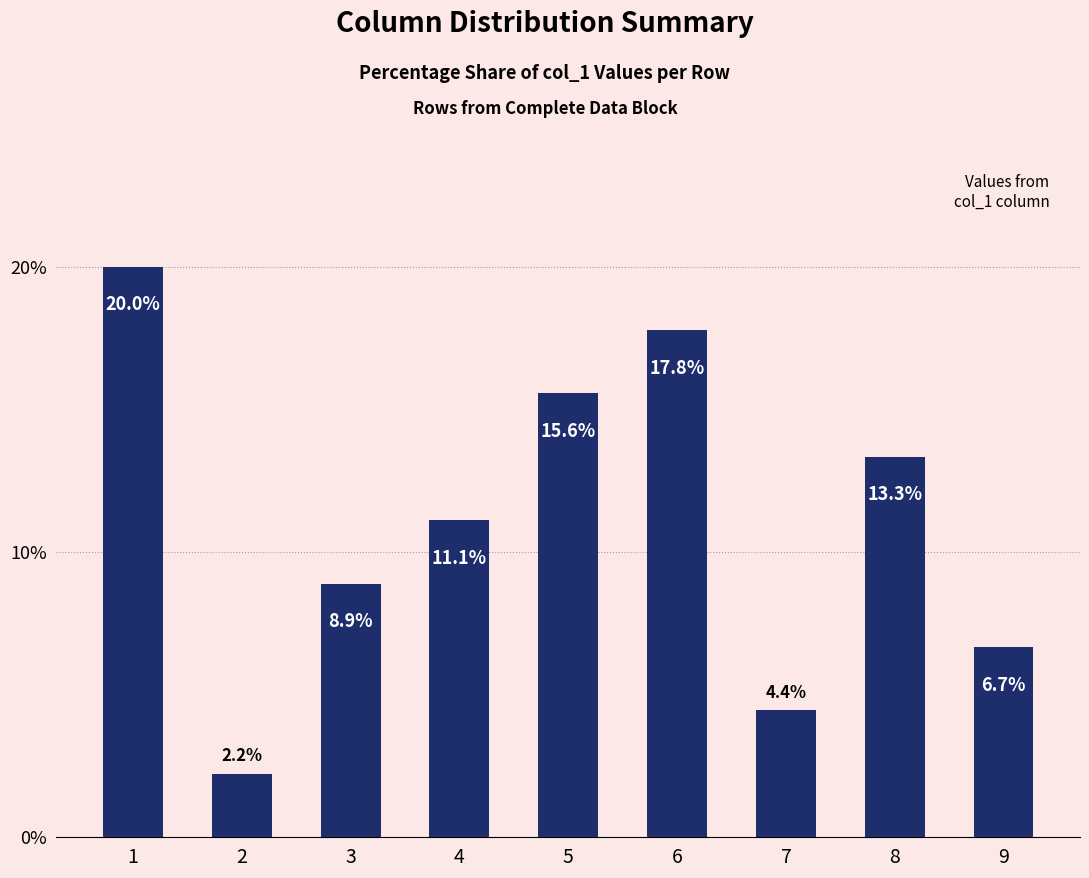

Reading left to right, transcribe all the data shown in this chart.

20.0	2.2	8.9	11.1	15.6	17.8	4.4	13.3	6.7